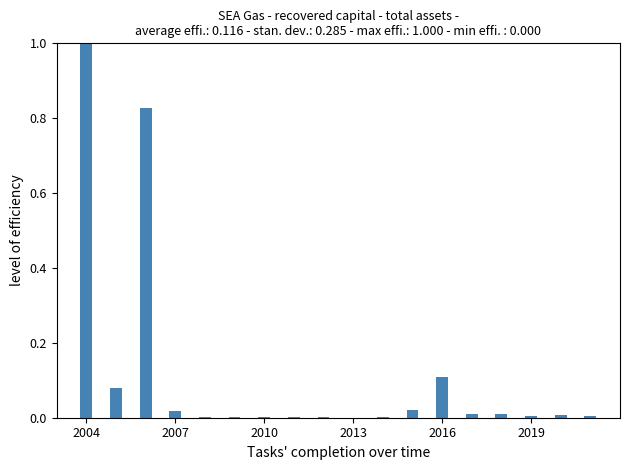

What is the sum of all values?

2.1